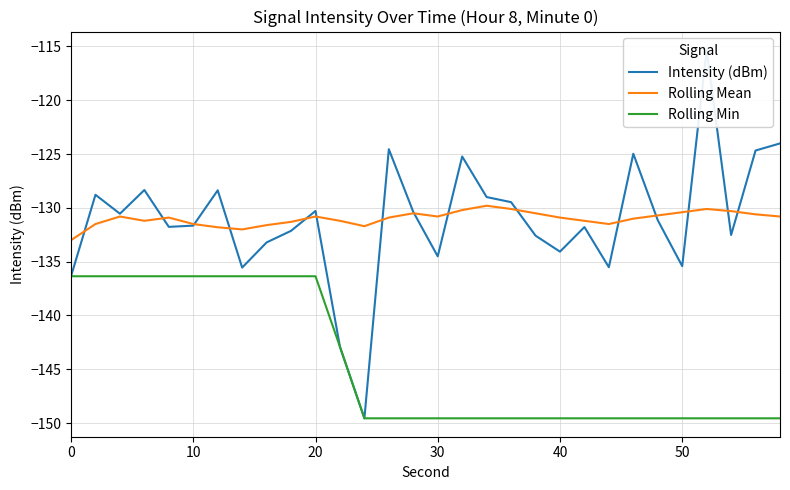

True or false: Rolling Mean and Rolling Min cross at least once.

False